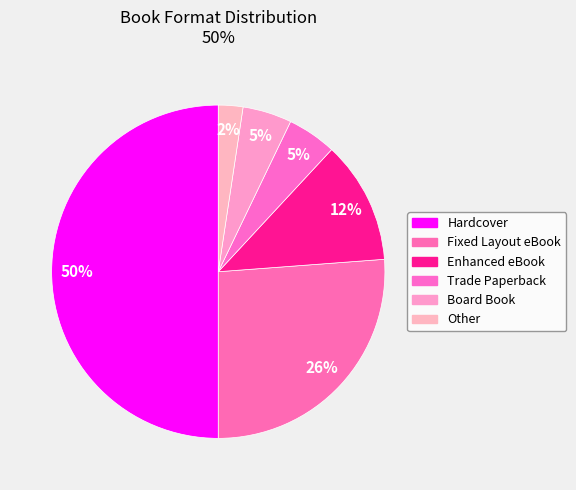

Rank the categories by value from highest to lowest.

Hardcover, Fixed Layout eBook, Enhanced eBook, Trade Paperback, Board Book, Other